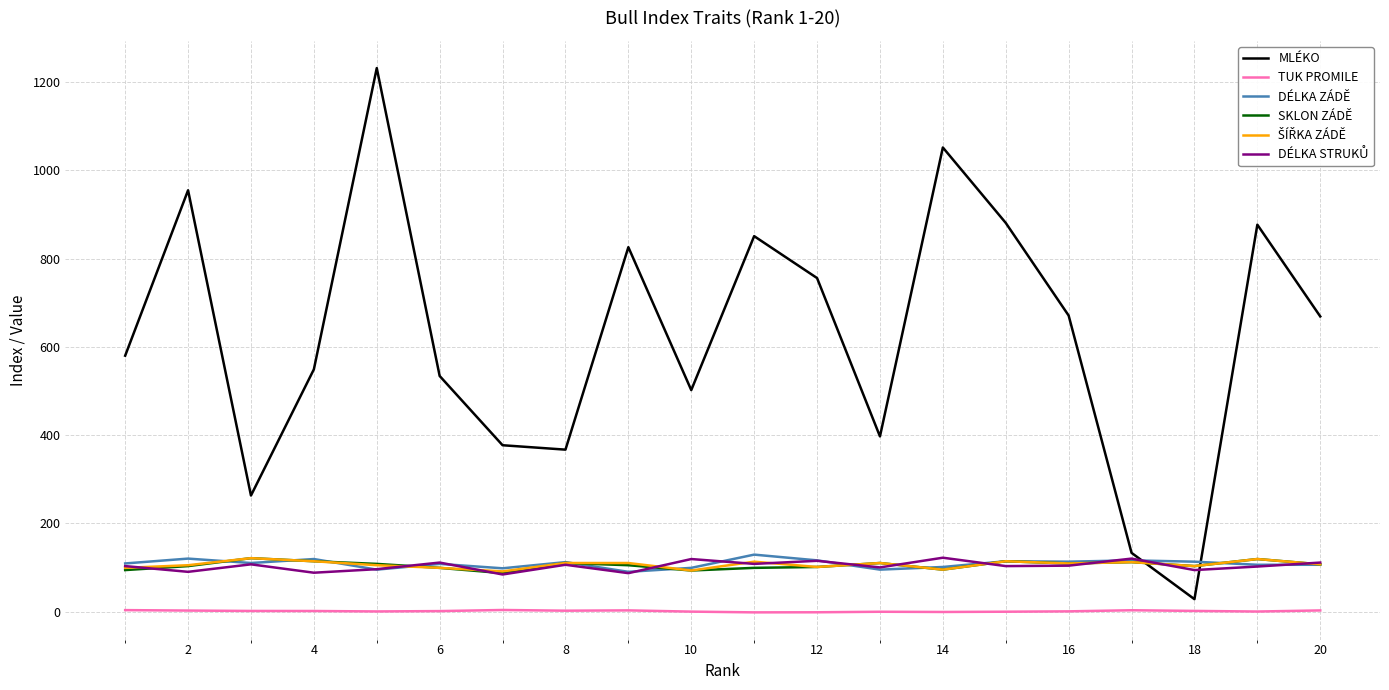

What is the maximum value for DÉLKA ZÁDĚ?

129.0